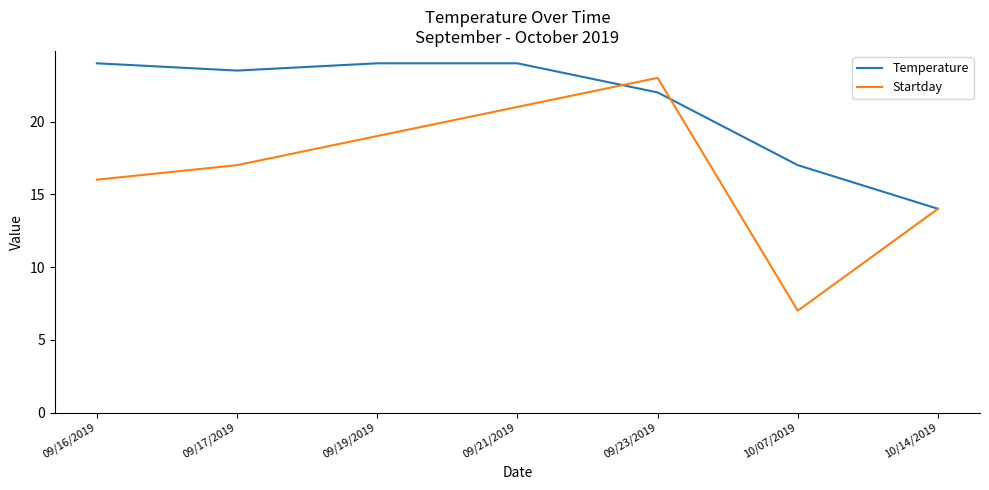

The value of Startday at 09/19/2019 is 8.6. True or false?

False